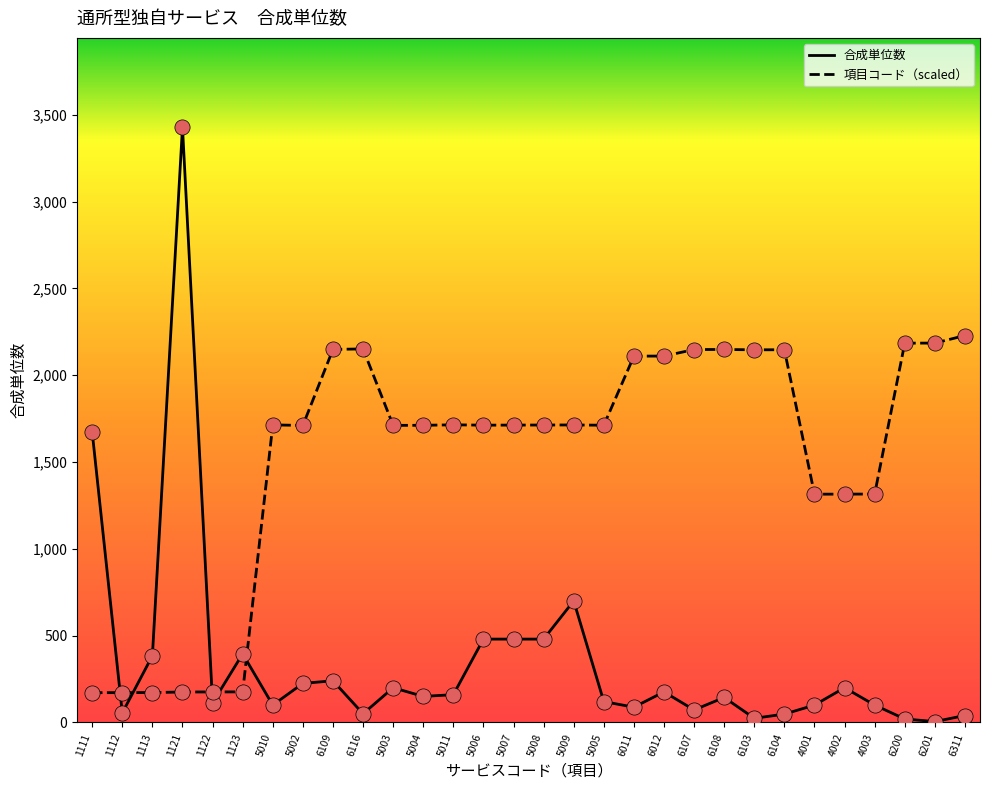

At how many categories does at least one series exceed 488?

26